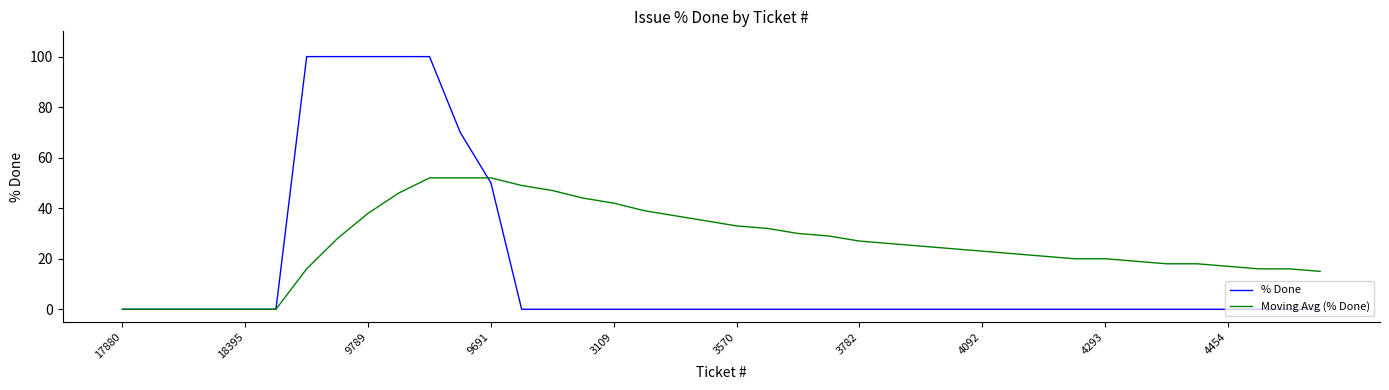

Rank the series by their maximum value, from highest to lowest.

% Done, Moving Avg (% Done)